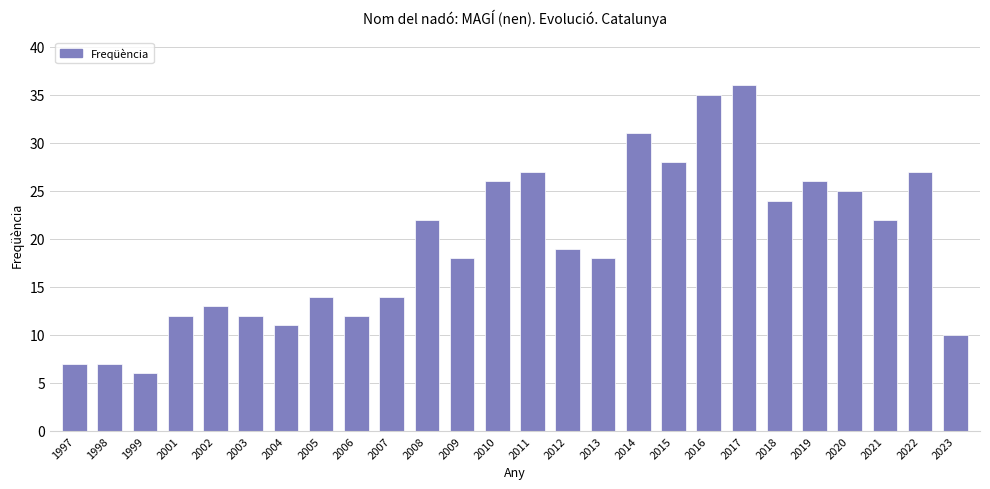

What is the difference between the second highest and minimum values?

29